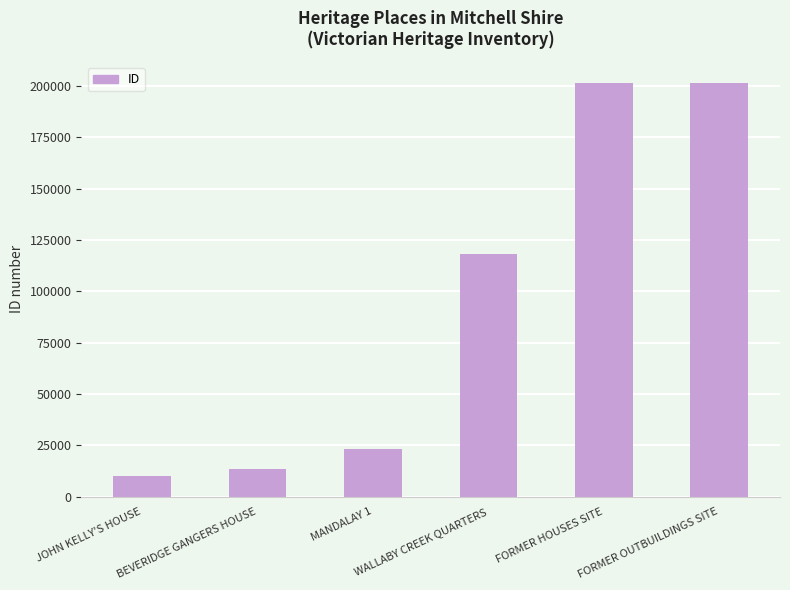

What is the value of the 3rd bar from the left?

23046